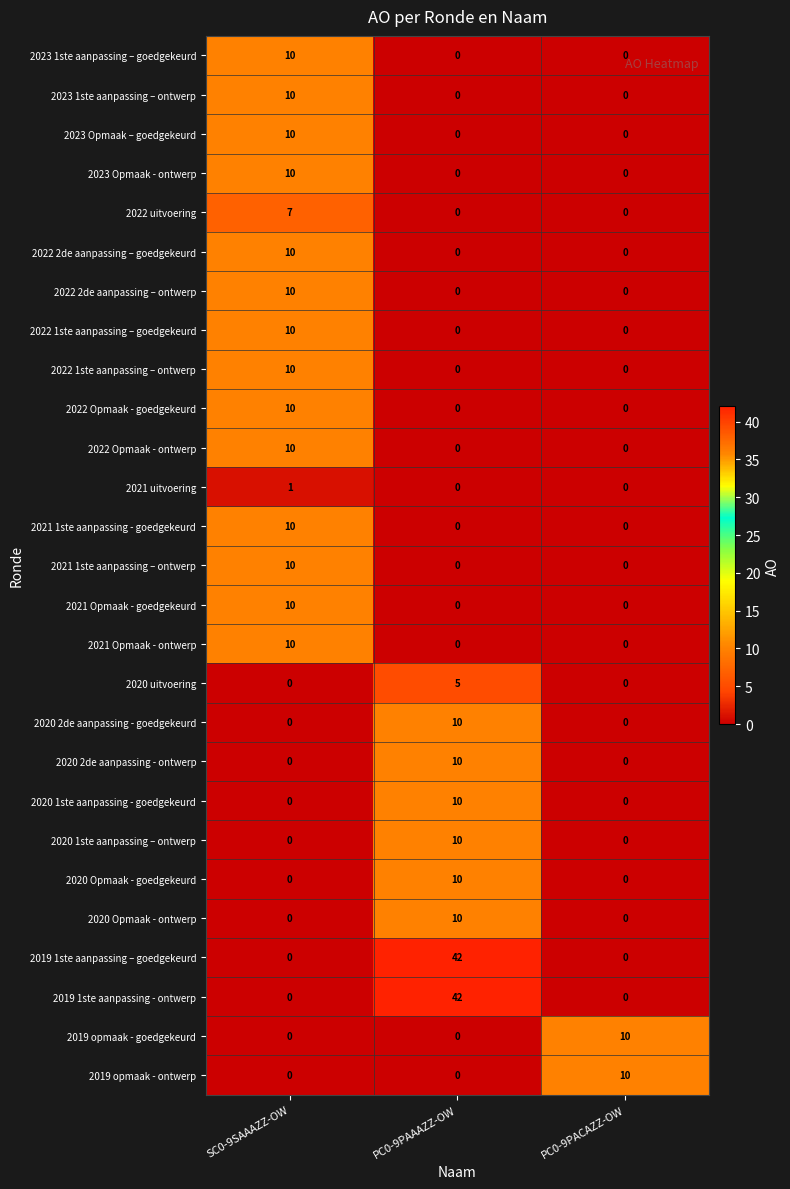

How many categories are shown in the chart?

3